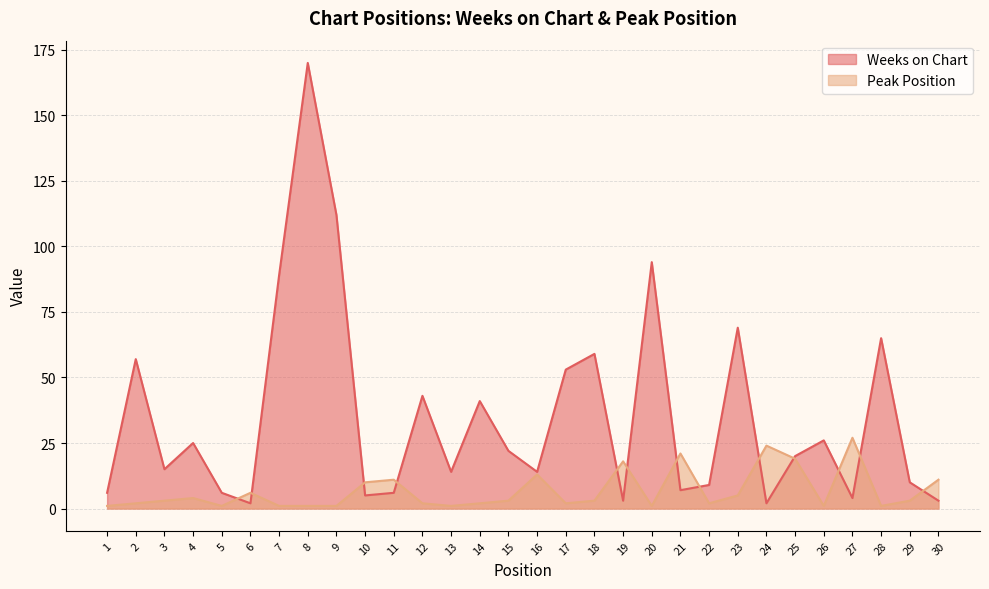

Reading left to right, transcribe all the data shown in this chart.

Weeks on Chart: 6	57	15	25	6	2	89	170	112	5	6	43	14	41	22	14	53	59	3	94	7	9	69	2	20	26	4	65	10	3
Peak Position: 1	2	3	4	1	6	1	1	1	10	11	2	1	2	3	13	2	3	18	1	21	2	5	24	19	1	27	1	3	11